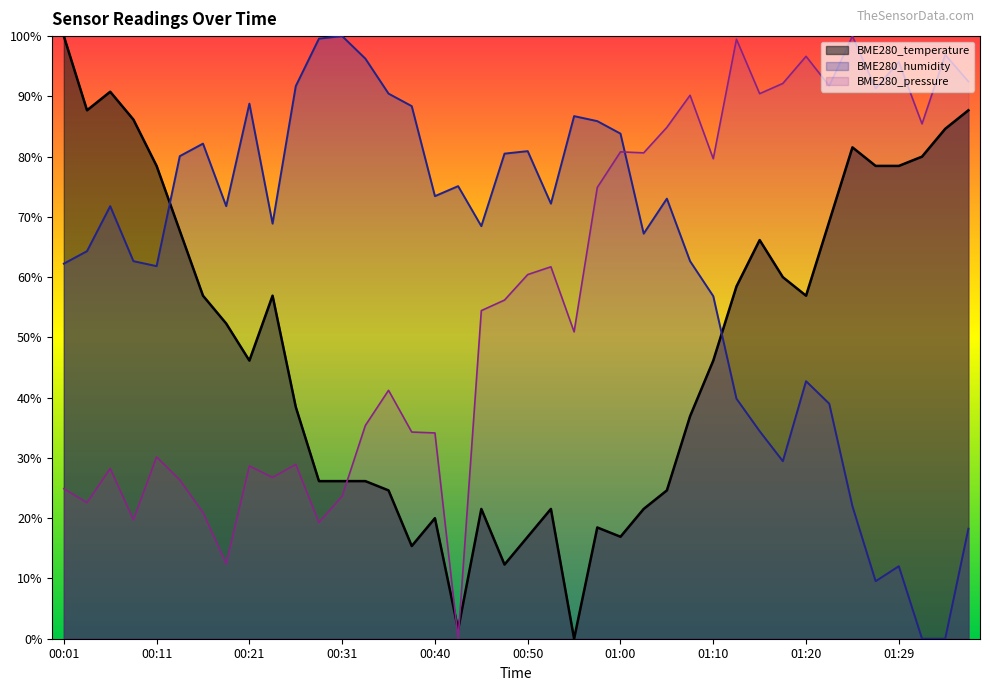

How many lines are shown in the chart?

3